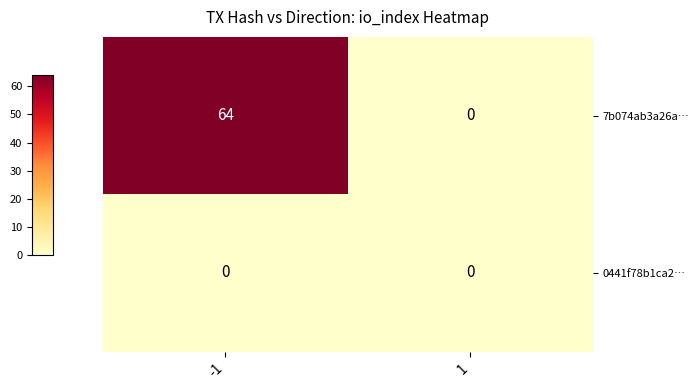

List the series in order of their peak value, lowest first.

0441f78b1ca2…, 7b074ab3a26a…